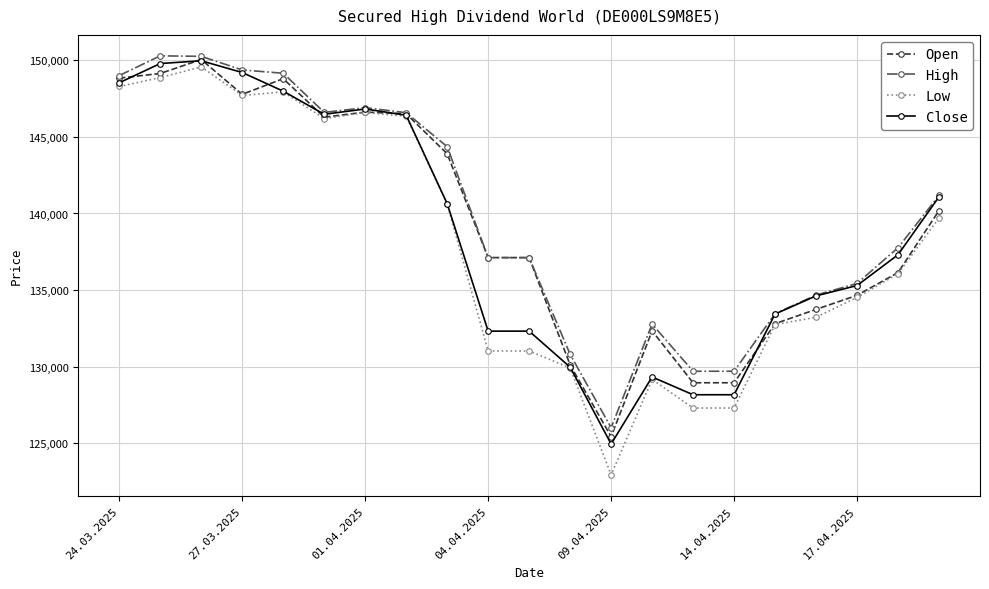

What are all the series names shown in the legend?

Open, High, Low, Close